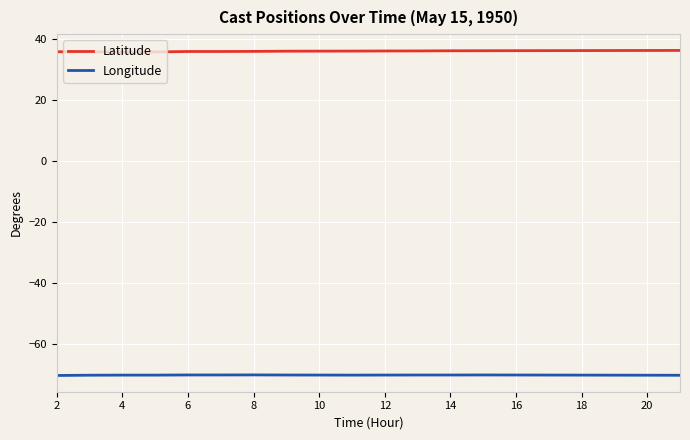

True or false: Longitude and Latitude intersect in this chart.

False